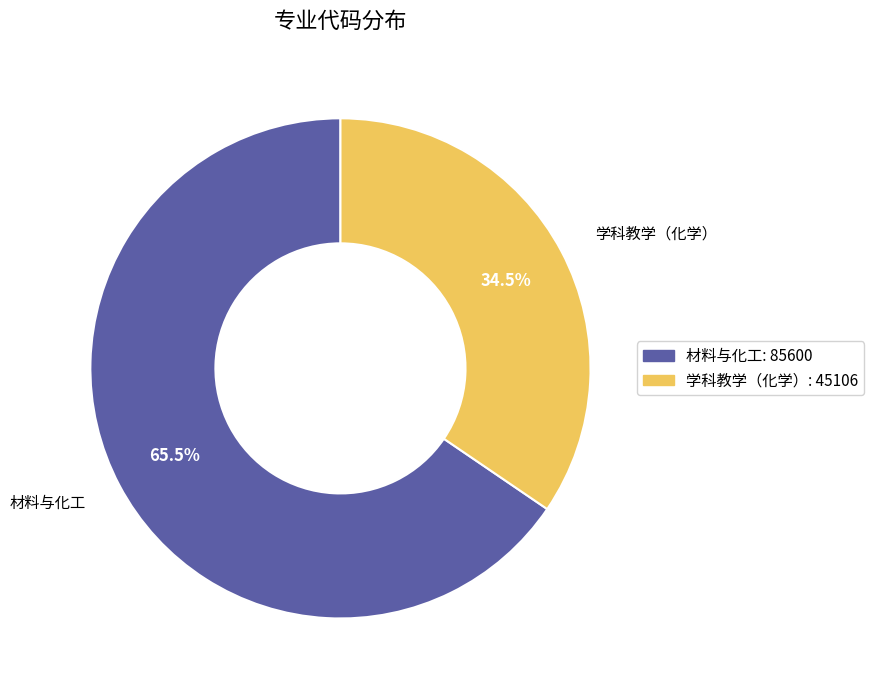

Which has a higher value, 学科教学（化学） or 材料与化工?

材料与化工